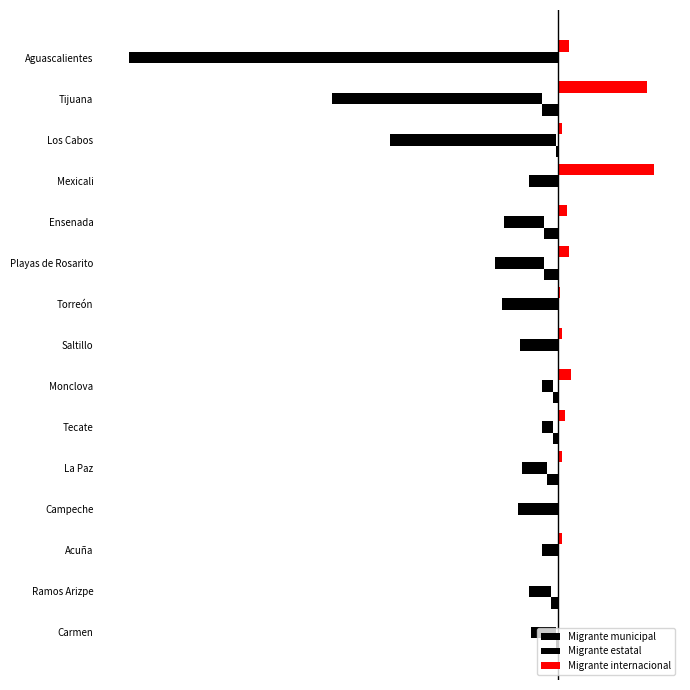

Rank the series by their maximum value, from lowest to highest.

Migrante estatal, Migrante municipal, Migrante internacional